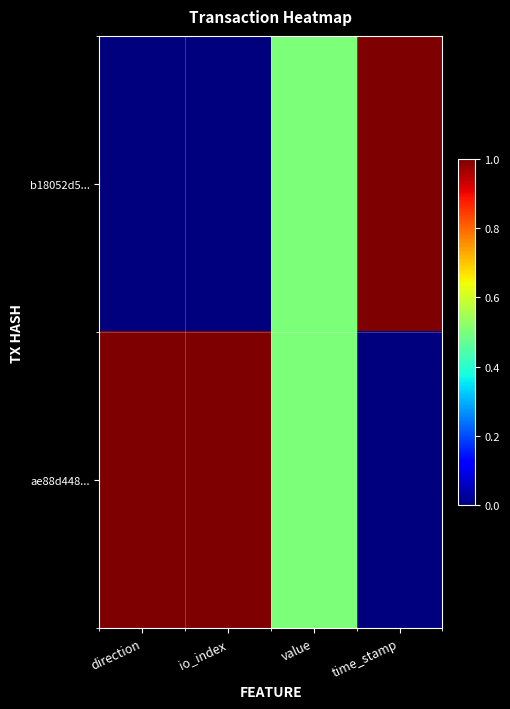

Between direction and value, which series saw the biggest shift?

b18052d5...